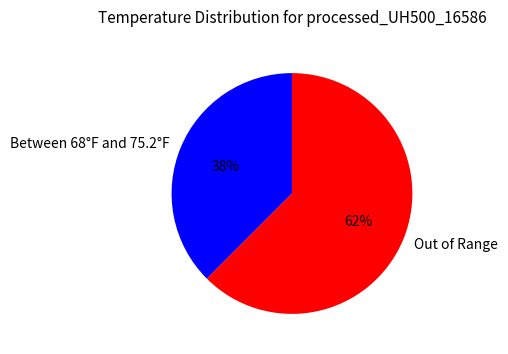

The Out of Range slice represents 62% of the pie. True or false?

True